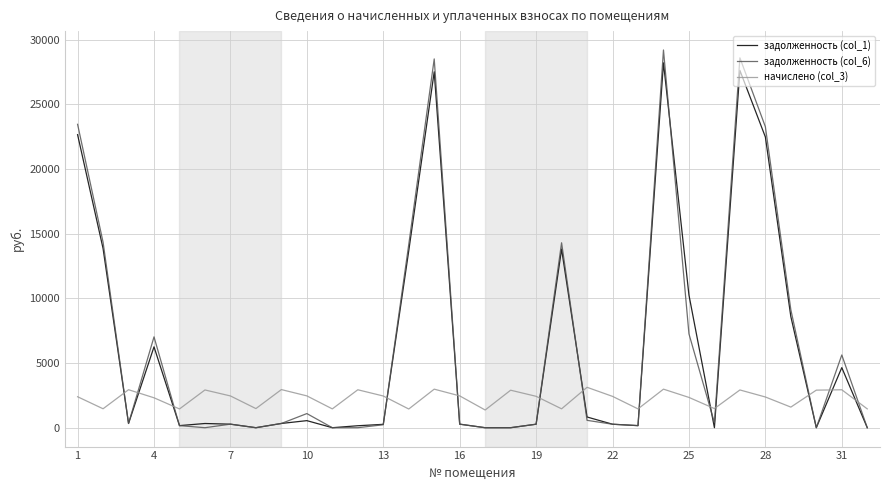

True or false: задолженность (col_1) and начислено (col_3) cross at least once.

True